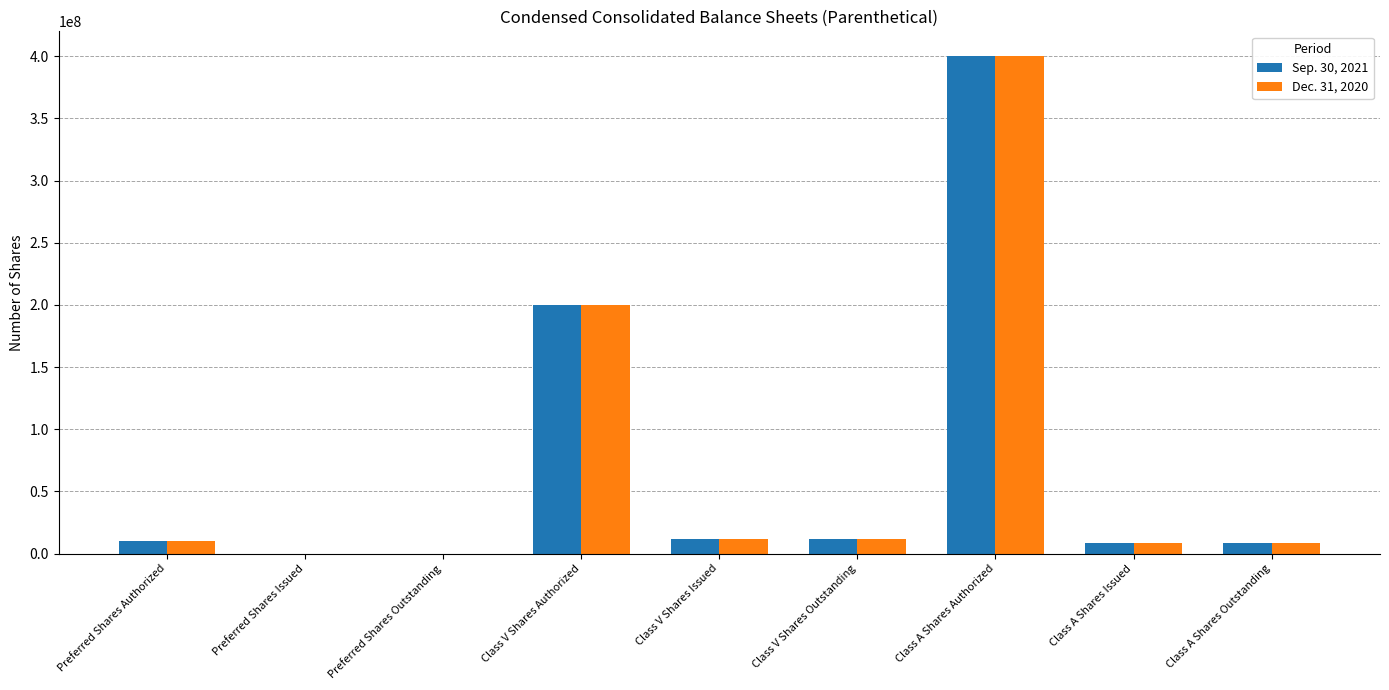

At which category is the sum across all series the highest?

Class A Shares Authorized